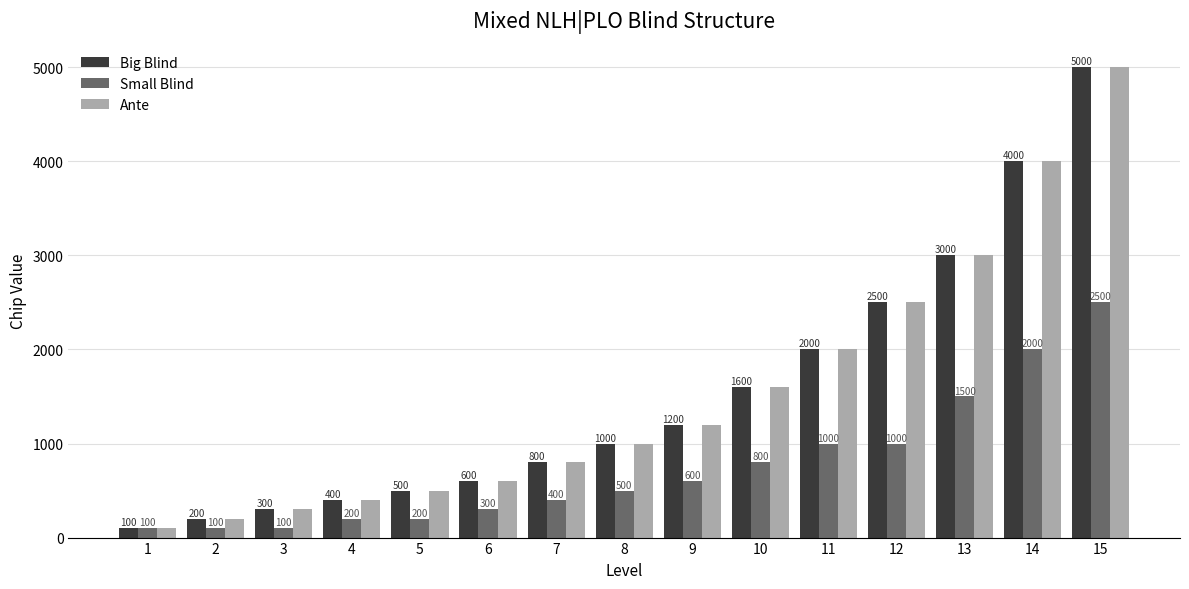

At which label does Small Blind reach its peak?

15